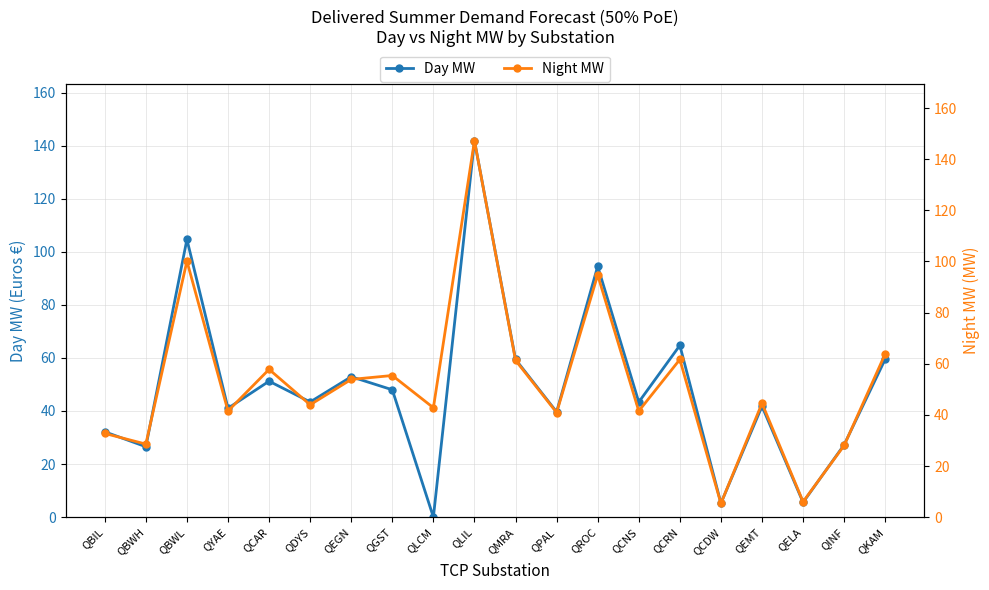

Is the value of Night MW at QEMT greater than the value of Day MW at QKAM?

No